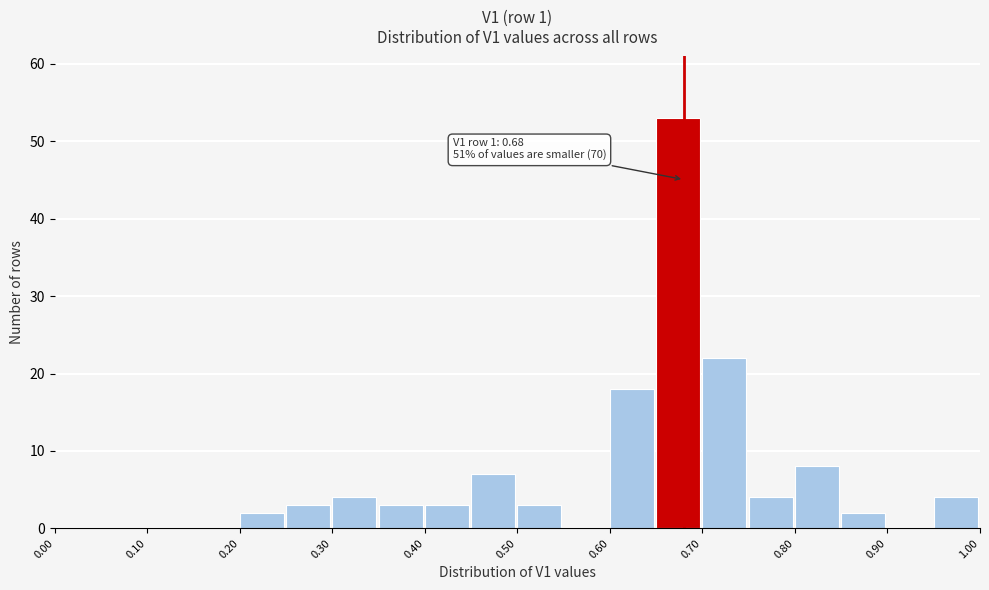

Over which range of the x-axis is the bar tallest?

0.65 to 0.70